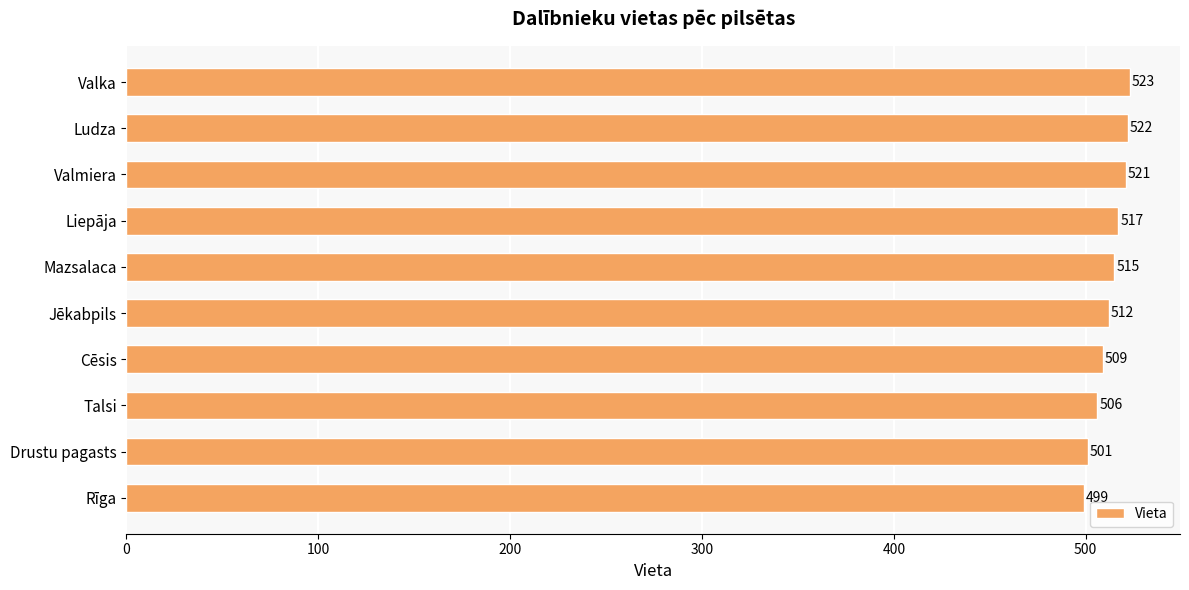

Approximately how many times larger is the value at Liepāja compared to Valka?

1.0